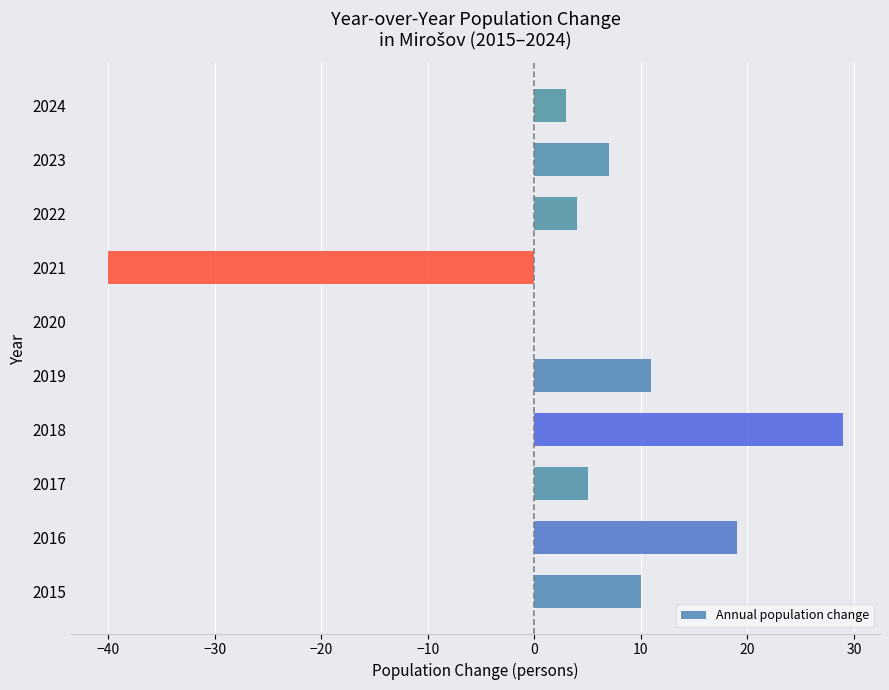

Approximately how many times larger is the value at 2015 compared to 2024?

3.3